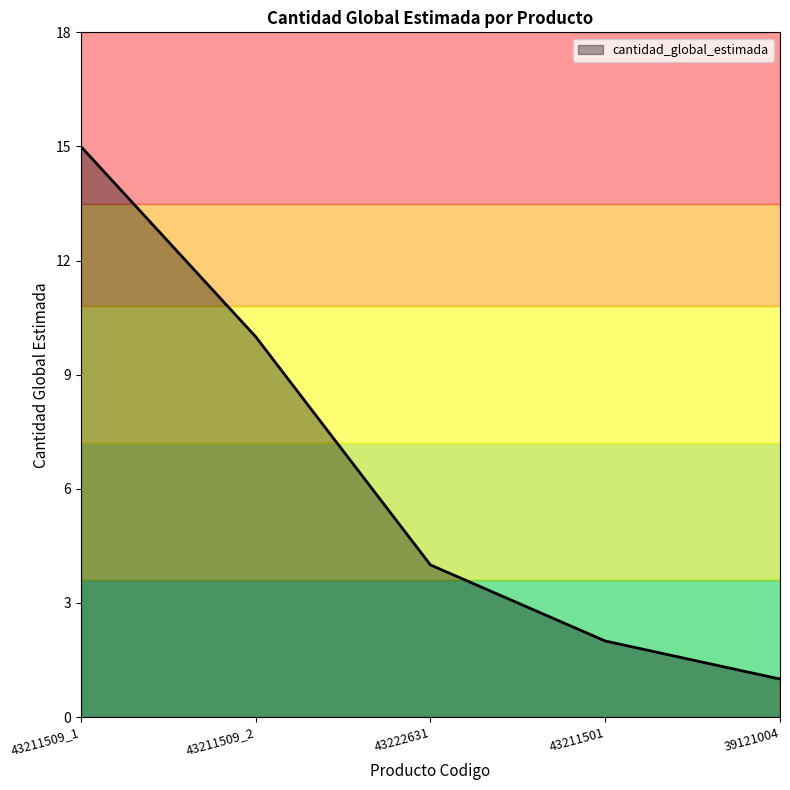

What is the sum of the values at 43222631 and 43211501?

6